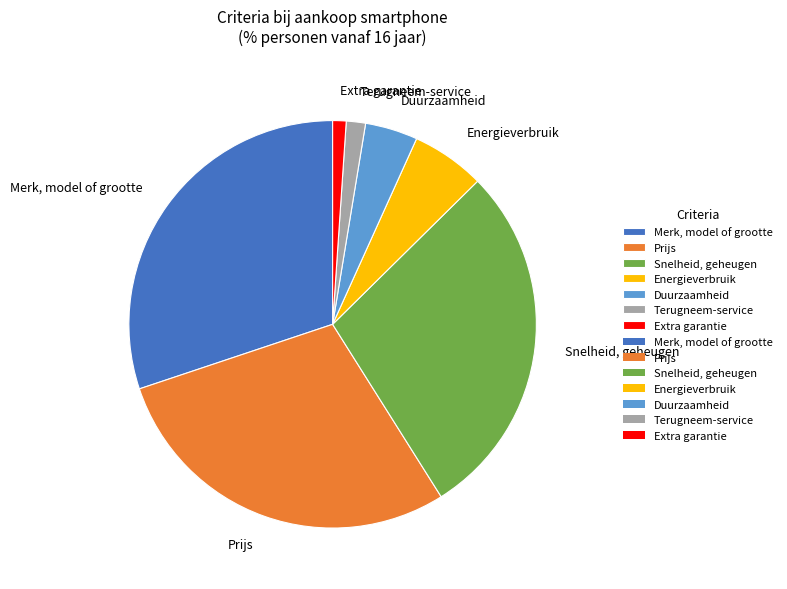

How many slices are in this pie chart?

7